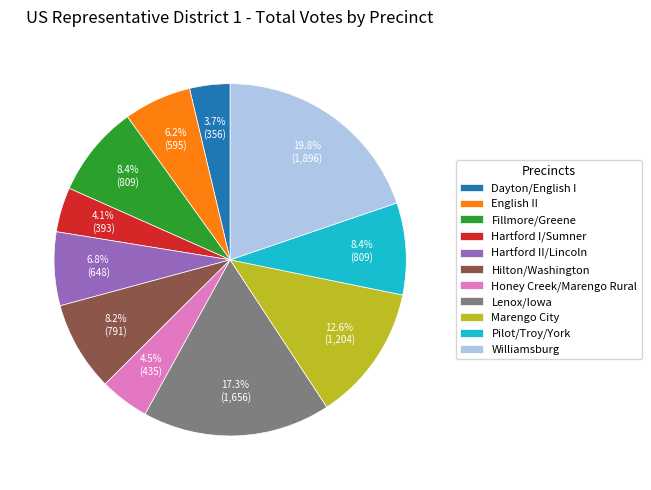

Which category has the biggest portion of the pie?

Williamsburg